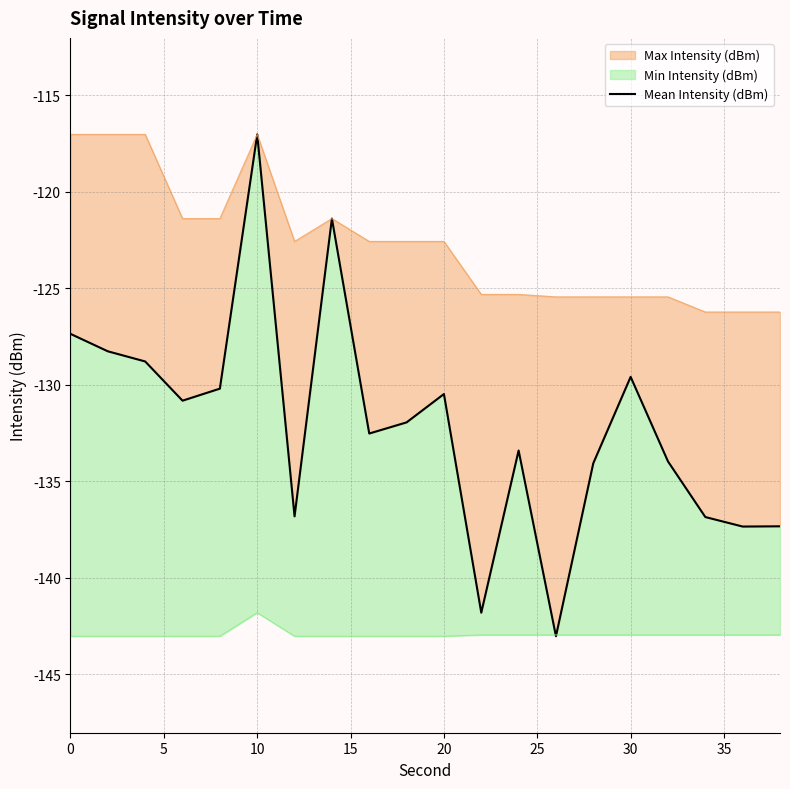

What is the minimum value shown in the chart?

-143.0